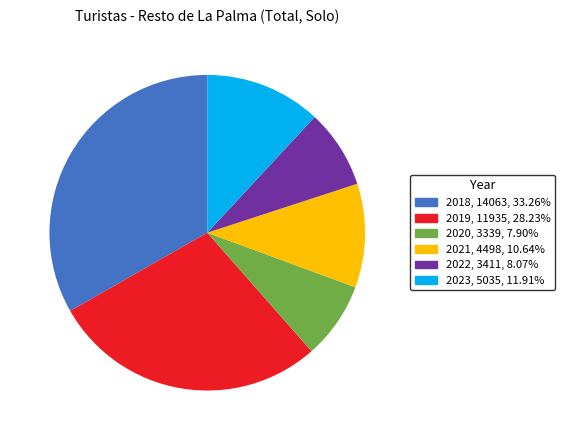

What is the ratio of the value at 2022 to the value at 2021?

0.8